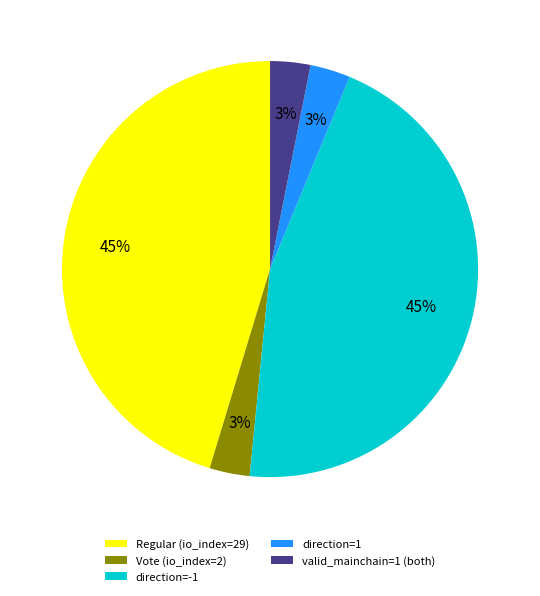

Combined, do Regular (io_index=29) and valid_mainchain=1 (both) account for over 50%?

No